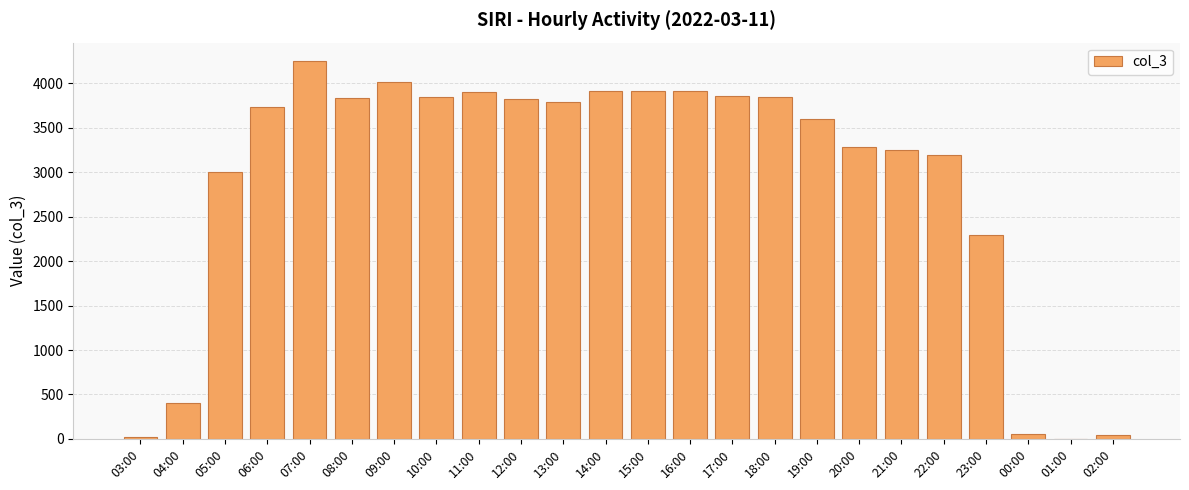

Where is the data nearest to the value 2124?

23:00